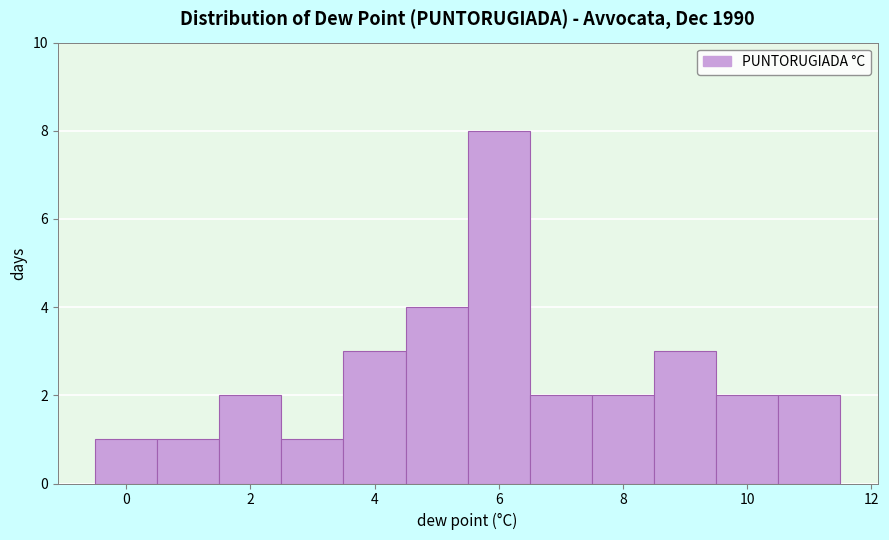

Reading left to right, list every bar in this chart as the range it spans on the x-axis followed by its height. Neither the bar edges nor the heights are printed on the chart, so give them approximately, as read against the axes.

-0.5 to 0.5: 1
0.5 to 1.5: 1
1.5 to 2.5: 2
2.5 to 3.5: 1
3.5 to 4.5: 3
4.5 to 5.5: 4
5.5 to 6.5: 8
6.5 to 7.5: 2
7.5 to 8.5: 2
8.5 to 9.5: 3
9.5 to 10.5: 2
10.5 to 11.5: 2